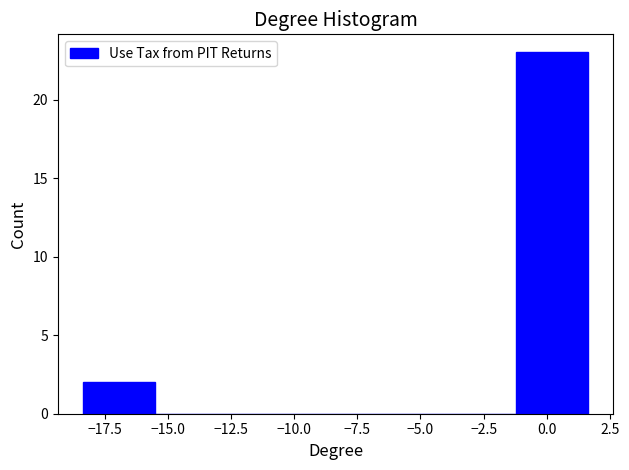

Reading left to right, list every bar in this chart as the range it spans on the x-axis followed by its height. Neither the bar edges nor the heights are printed on the chart, so give them approximately, as read against the axes.

-18.5 to -15.5: 2
-15.5 to -12.5: 0
-12.5 to -10.0: 0
-10.0 to -7.0: 0
-7.0 to -4.0: 0
-4.0 to -1.0: 0
-1.0 to 1.5: 23